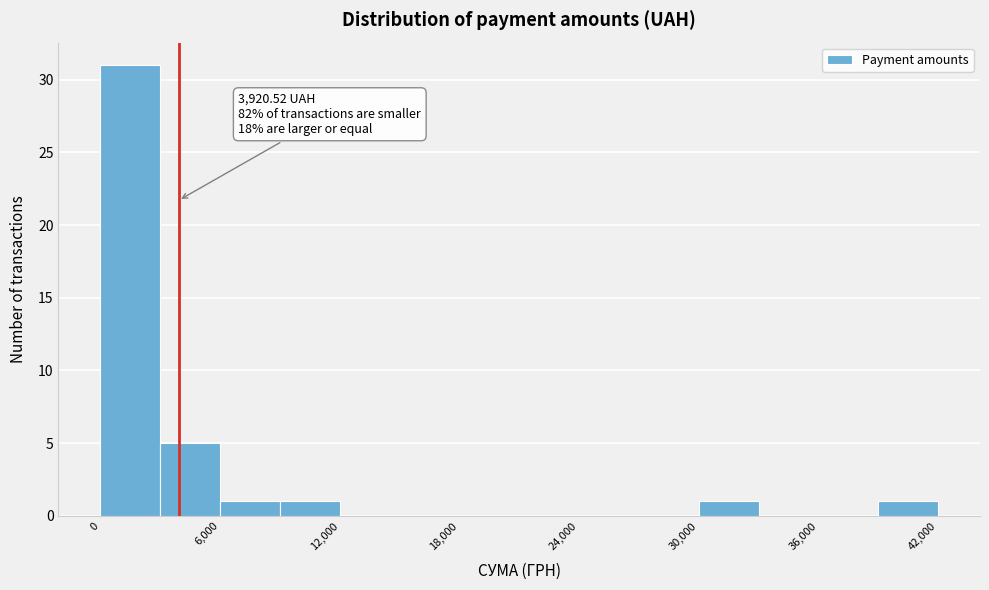

Around what value on the x-axis is the tallest bar? Give the approximate position of its centre, as read against the axis.

2000